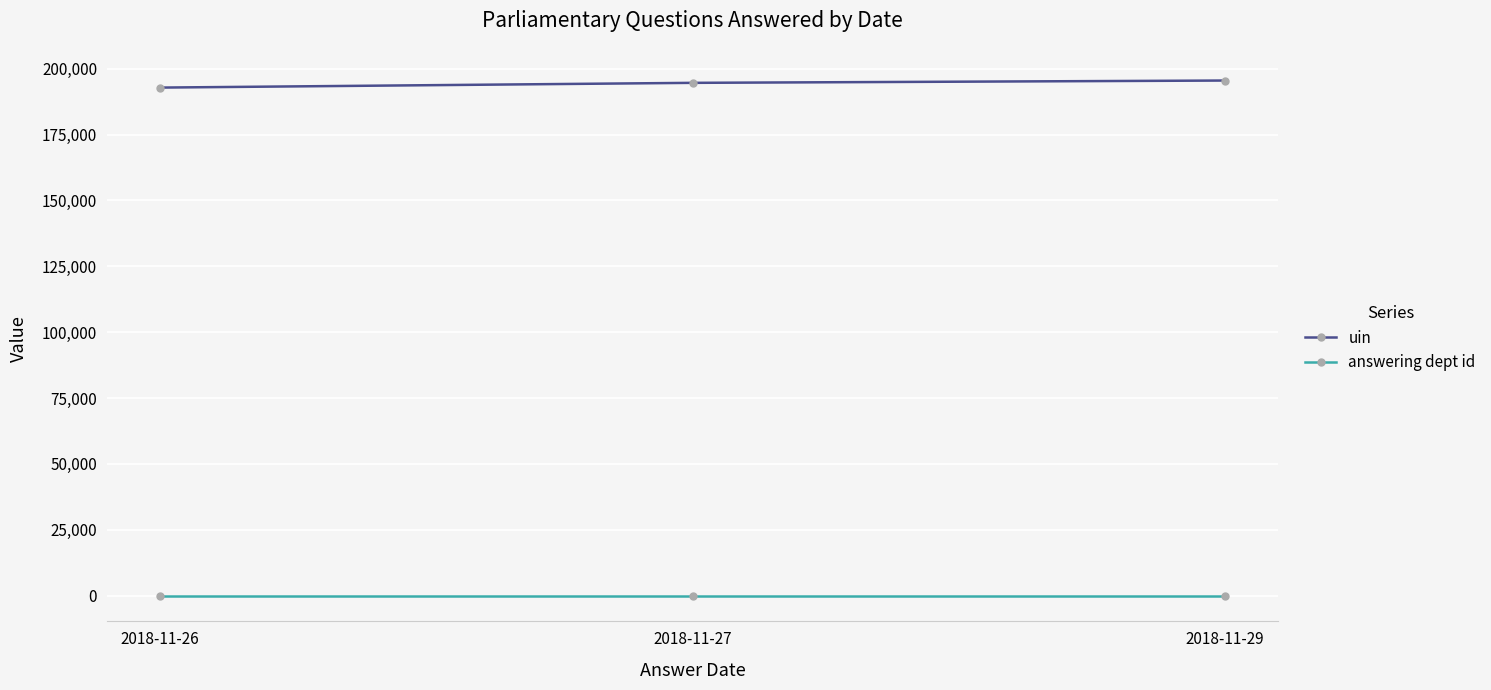

Which series has the largest total across all categories?

uin